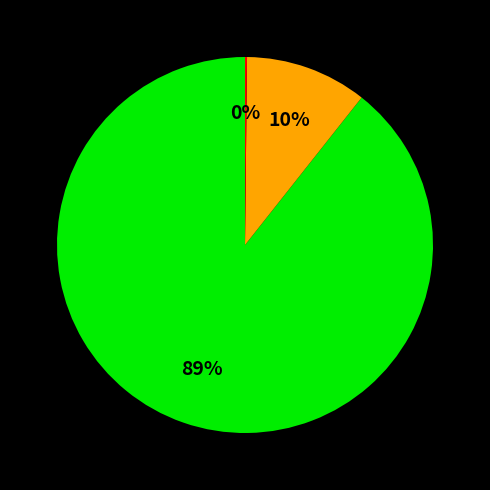

Is there any slice that represents more than half of the pie?

Yes